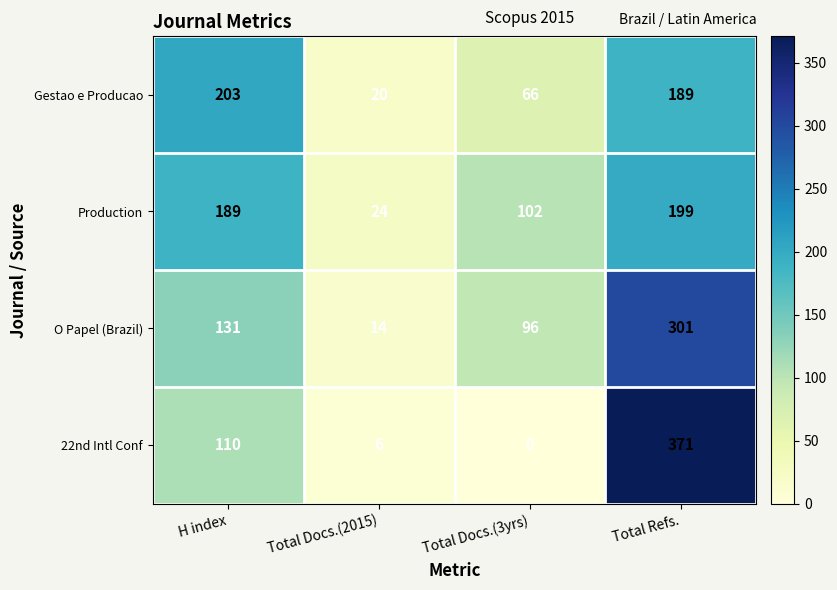

Is it true that O Papel (Brazil) equals 14 at Total Docs.(2015)?

True